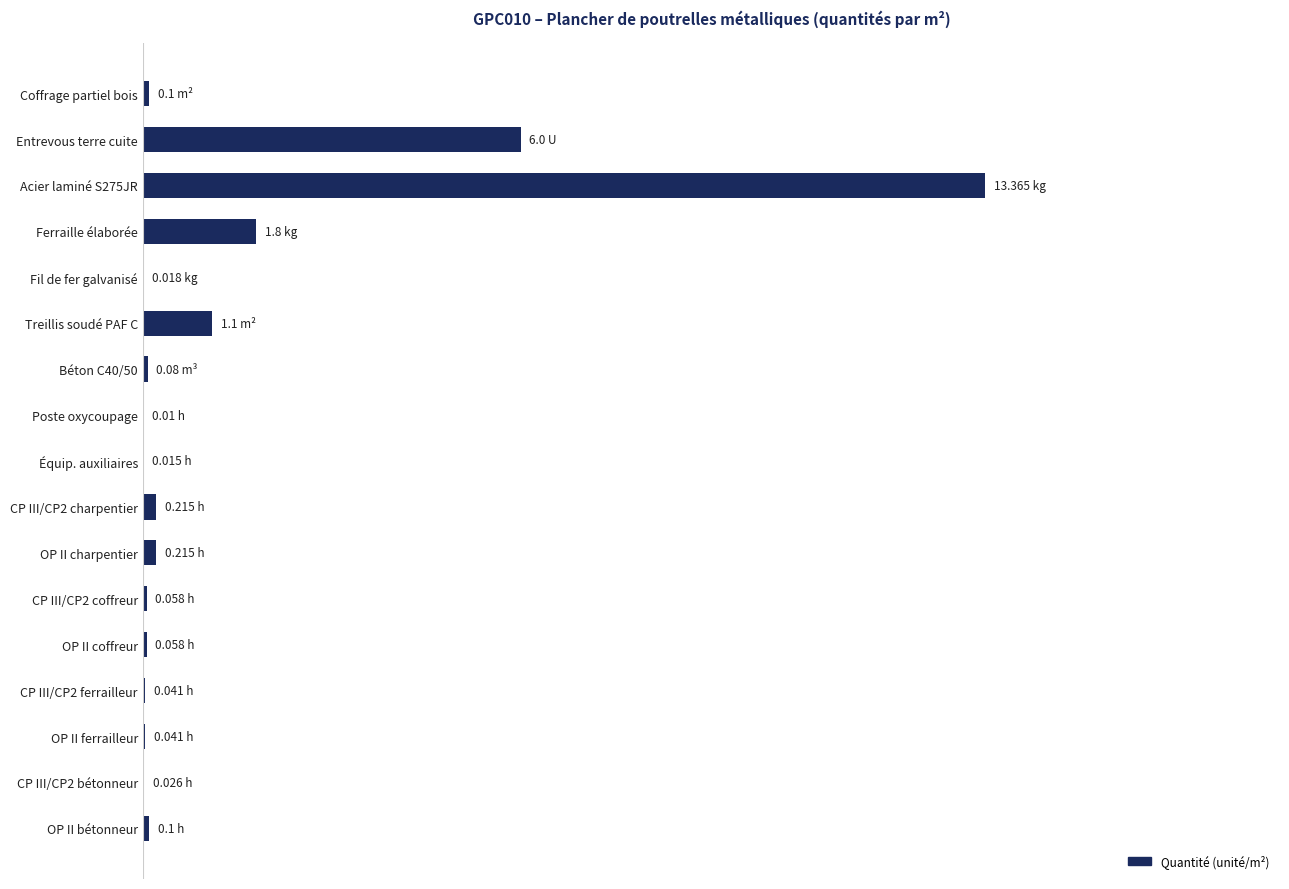

What is the average value?

1.4